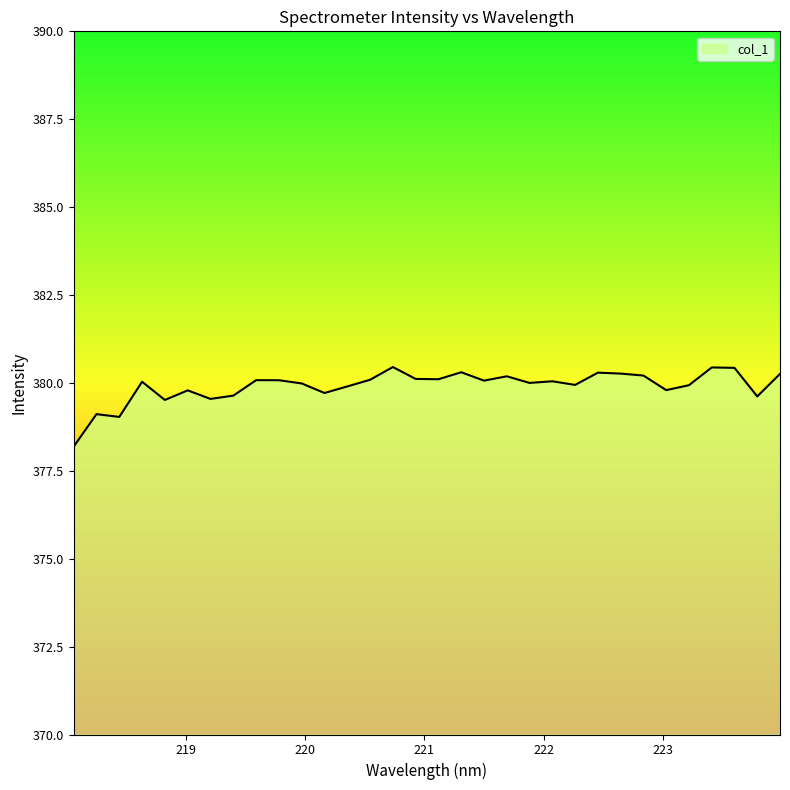

What is the difference between the maximum and minimum values?

2.3